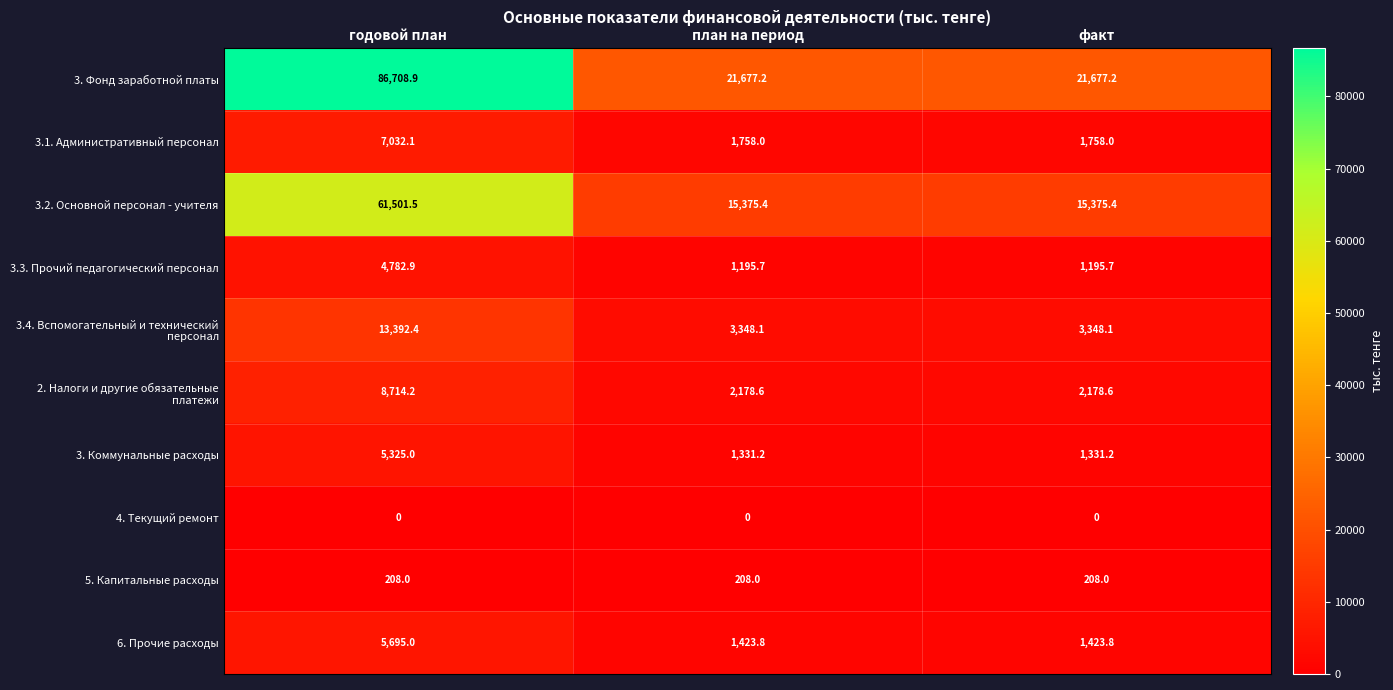

How many data points does each series have?

3